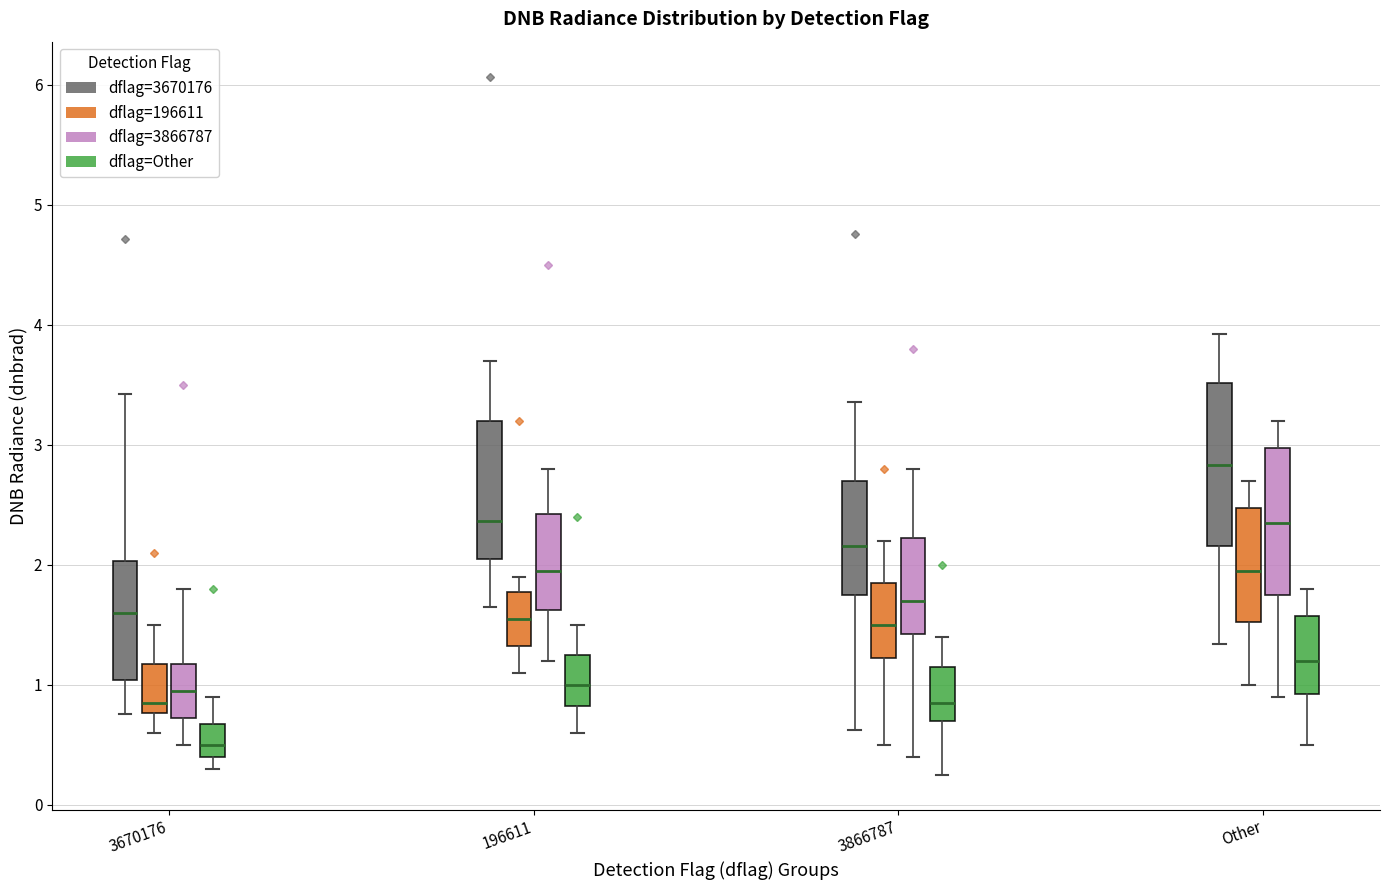

Reading left to right, read every box against the y-axis: the position of its median line, the range the box covers, and the ends of its whiskers. The values are not printed on the chart, so give them approximately, as read against the axis.

3670176 (dflag=3670176): median 1.6, box 1.0 to 2.0, whiskers 0.8 to 3.4
3670176 (dflag=196611): median 0.9, box 0.8 to 1.2, whiskers 0.6 to 1.5
3670176 (dflag=3866787): median 1.0, box 0.7 to 1.2, whiskers 0.5 to 1.8
3670176 (dflag=Other): median 0.5, box 0.4 to 0.7, whiskers 0.3 to 0.9
196611 (dflag=3670176): median 2.4, box 2.0 to 3.2, whiskers 1.6 to 3.7
196611 (dflag=196611): median 1.6, box 1.3 to 1.8, whiskers 1.1 to 1.9
196611 (dflag=3866787): median 2.0, box 1.6 to 2.4, whiskers 1.2 to 2.8
196611 (dflag=Other): median 1.0, box 0.8 to 1.3, whiskers 0.6 to 1.5
3866787 (dflag=3670176): median 2.2, box 1.7 to 2.7, whiskers 0.6 to 3.4
3866787 (dflag=196611): median 1.5, box 1.2 to 1.9, whiskers 0.5 to 2.2
3866787 (dflag=3866787): median 1.7, box 1.4 to 2.2, whiskers 0.4 to 2.8
3866787 (dflag=Other): median 0.9, box 0.7 to 1.2, whiskers 0.3 to 1.4
Other (dflag=3670176): median 2.8, box 2.2 to 3.5, whiskers 1.3 to 3.9
Other (dflag=196611): median 2.0, box 1.5 to 2.5, whiskers 1.0 to 2.7
Other (dflag=3866787): median 2.4, box 1.8 to 3.0, whiskers 0.9 to 3.2
Other (dflag=Other): median 1.2, box 0.9 to 1.6, whiskers 0.5 to 1.8